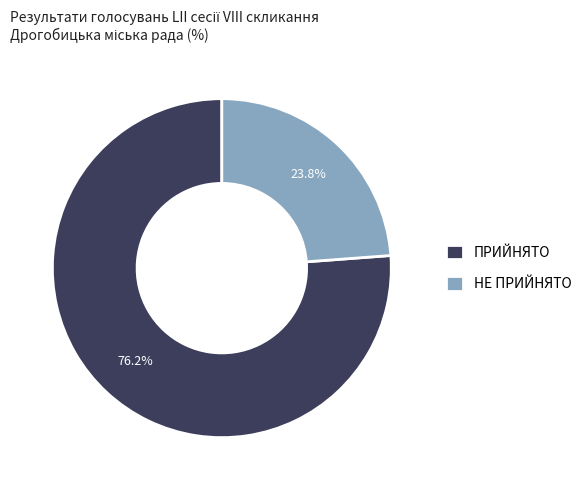

What percentage is NOT represented by ПРИЙНЯТО?

23.8%